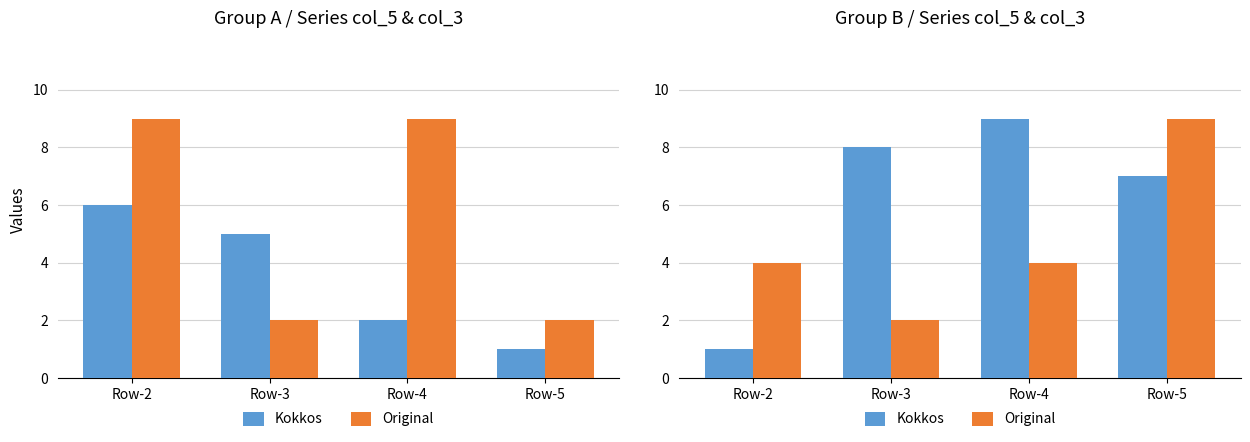

Reading right to left, extract all data points from this chart.

Kokkos: Row-5=7	Row-4=9	Row-3=8	Row-2=1
Original: Row-5=9	Row-4=4	Row-3=2	Row-2=4